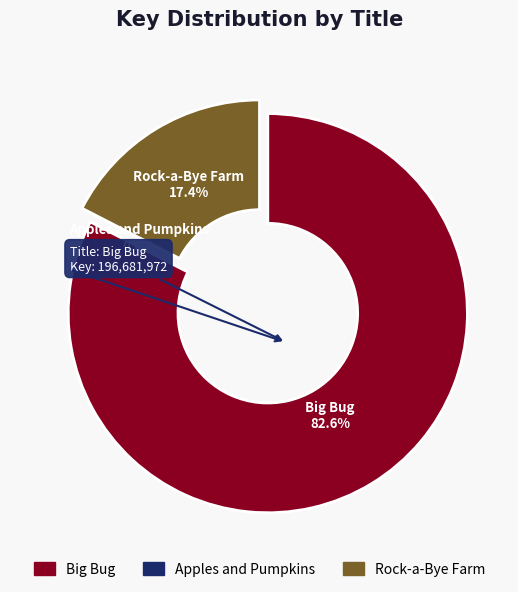

Which slice represents more than half of the pie?

Big Bug